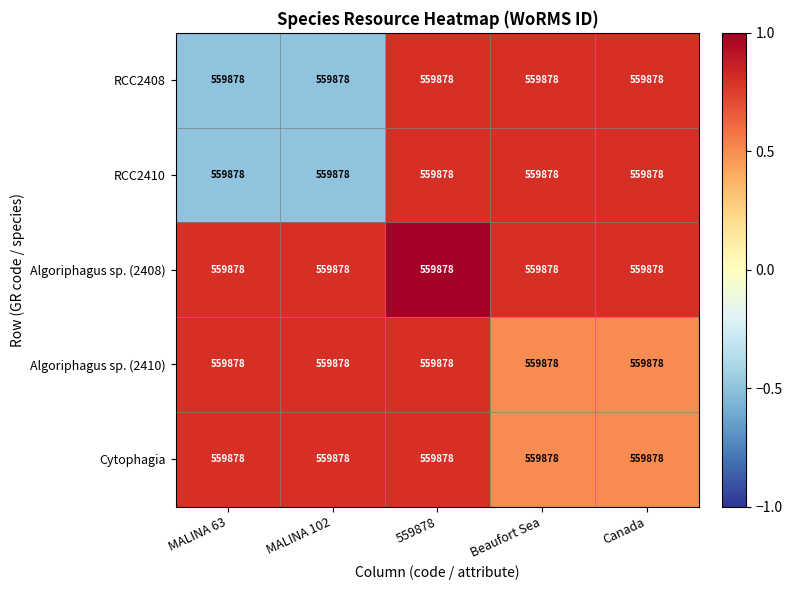

What is the maximum value shown in the chart?

1.0